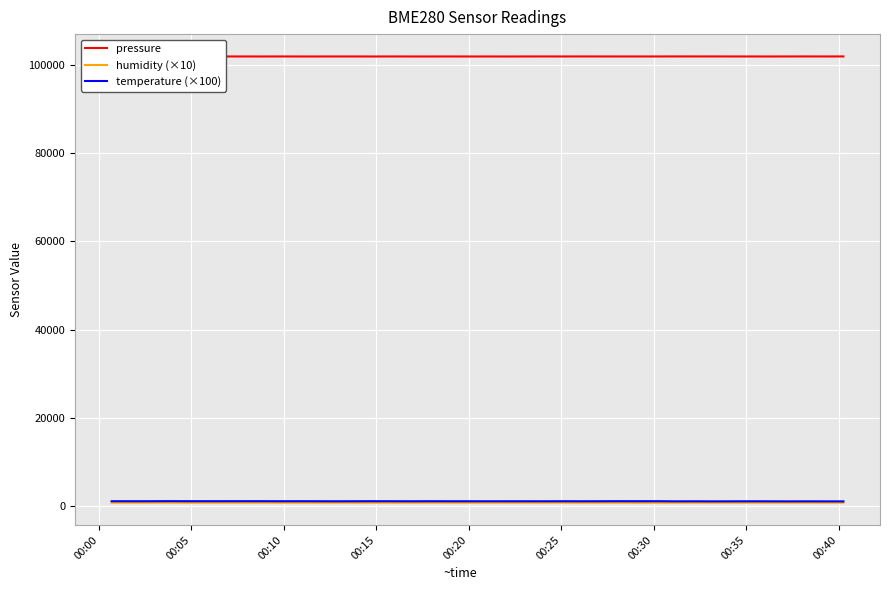

True or false: pressure and humidity (×10) intersect in this chart.

False